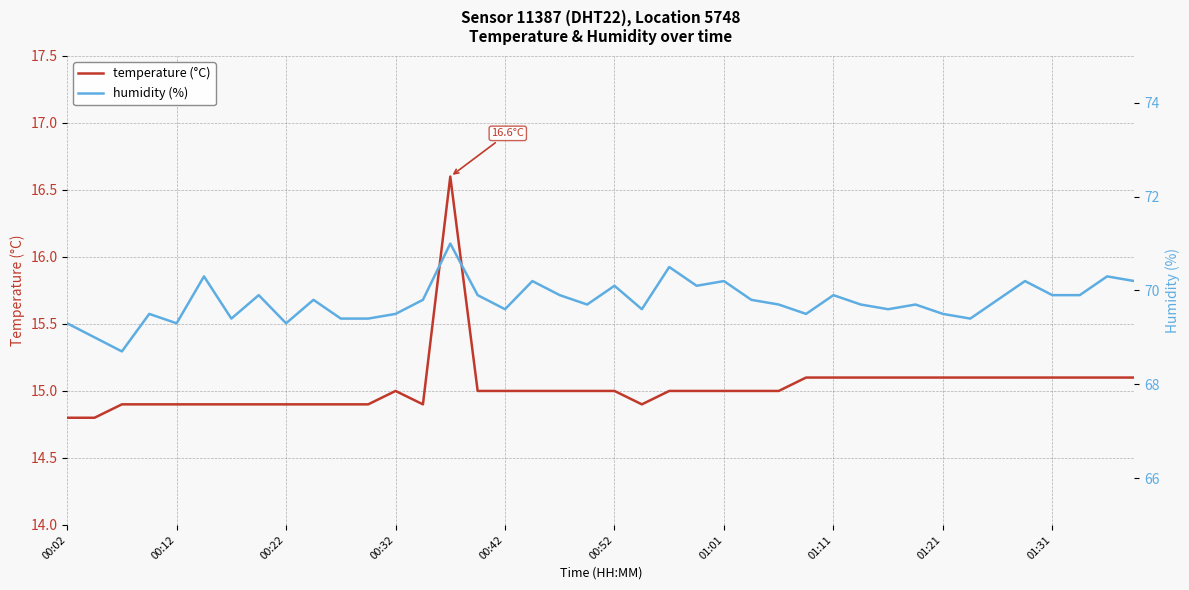

Which series changed the most between 22 and 30?

humidity (%)